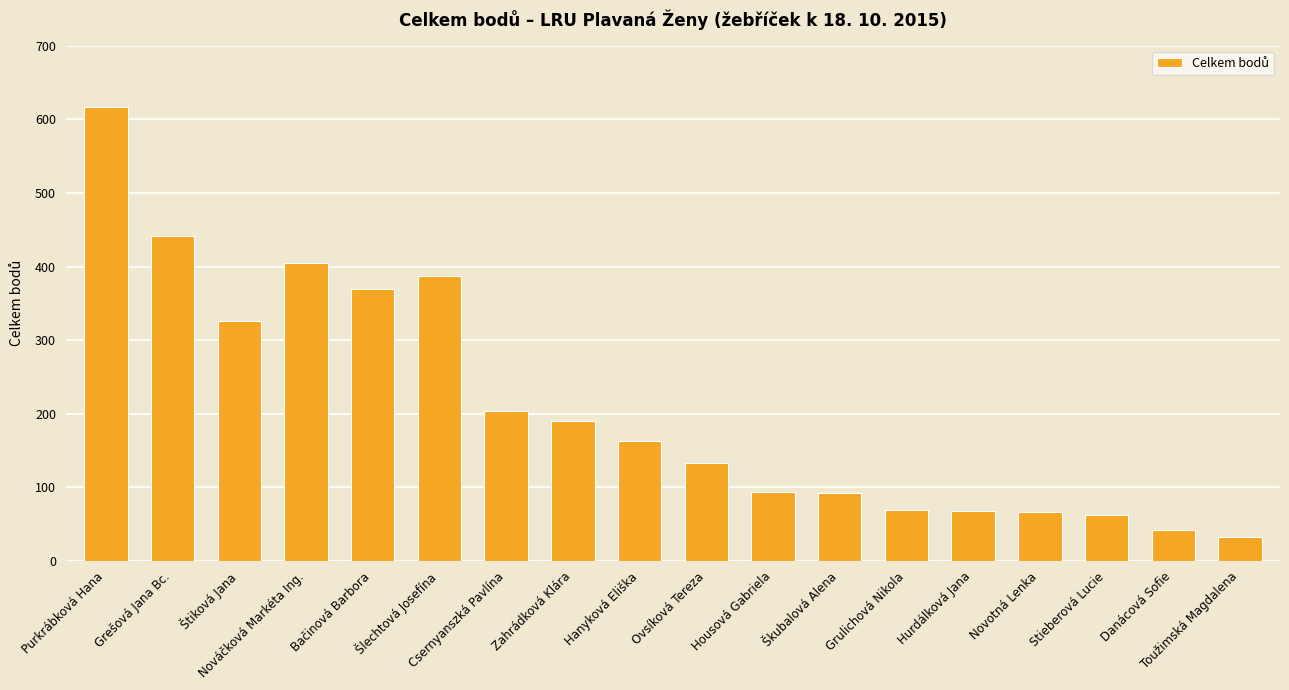

What is the sum of all values?

3760